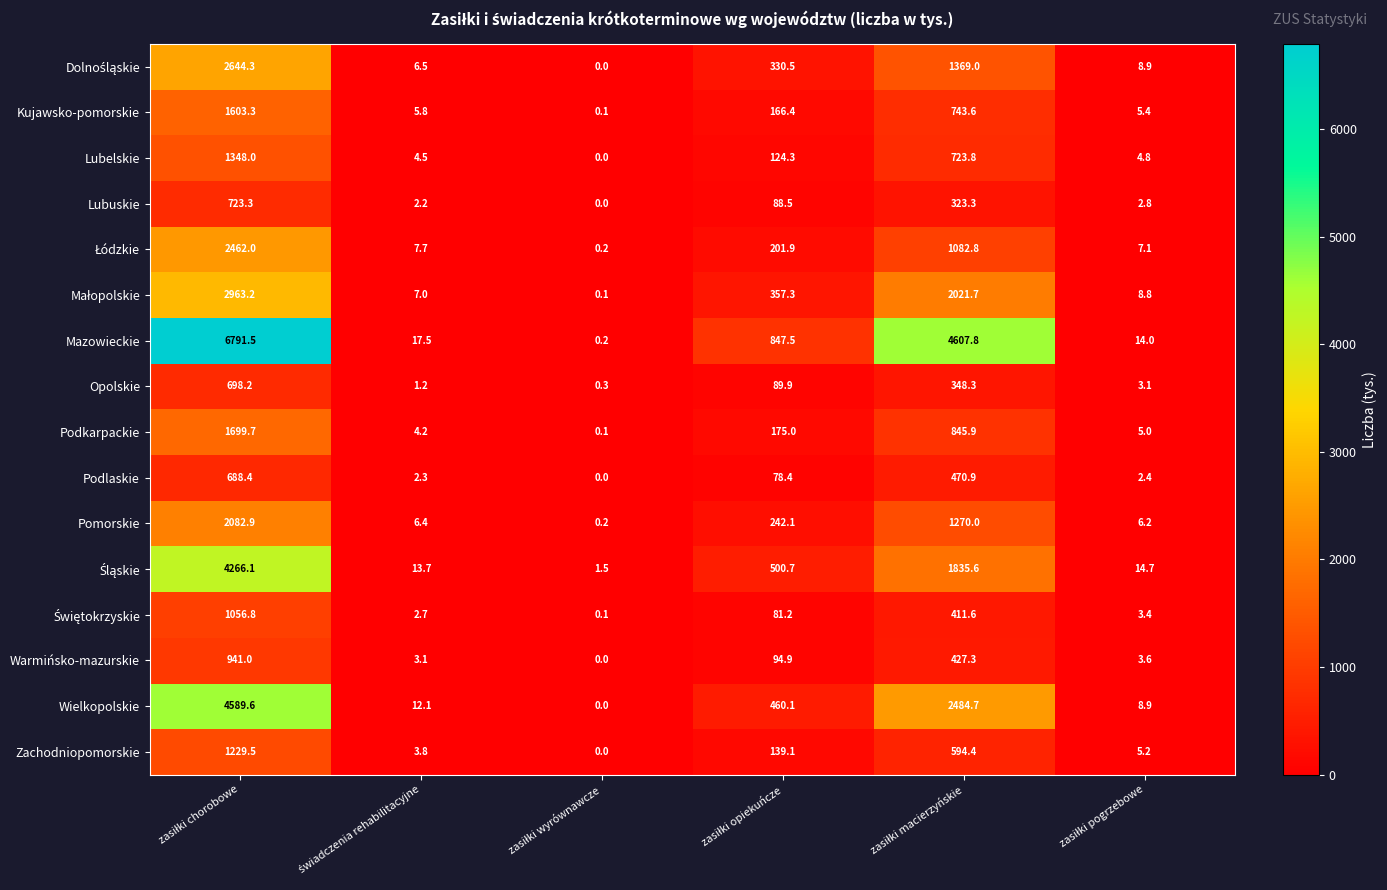

How many distinct data groups are displayed?

16